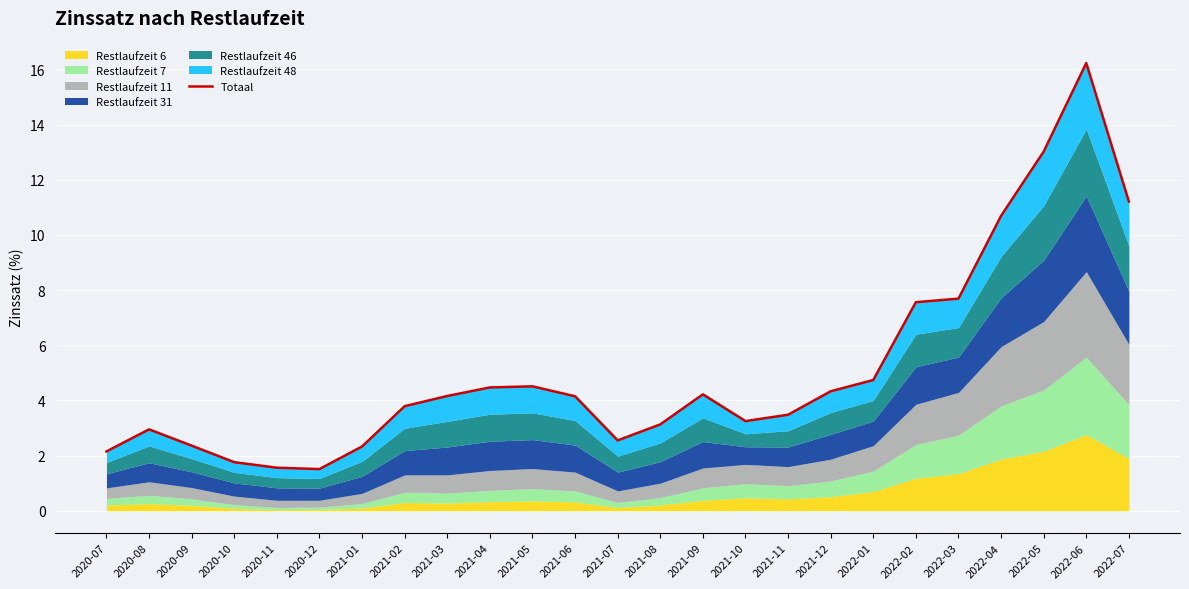

What is the minimum value shown in the chart?

1.5